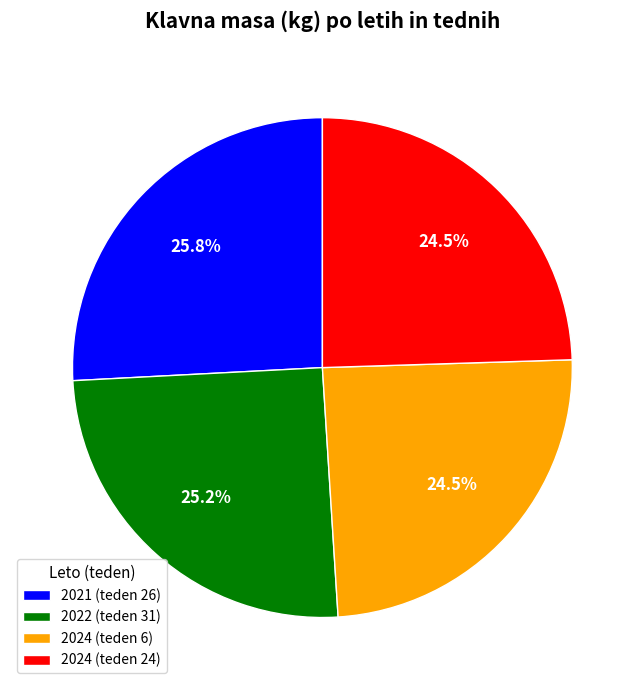

What is the ratio of the value at 2024 (teden 6) to the value at 2021 (teden 26)?

0.9